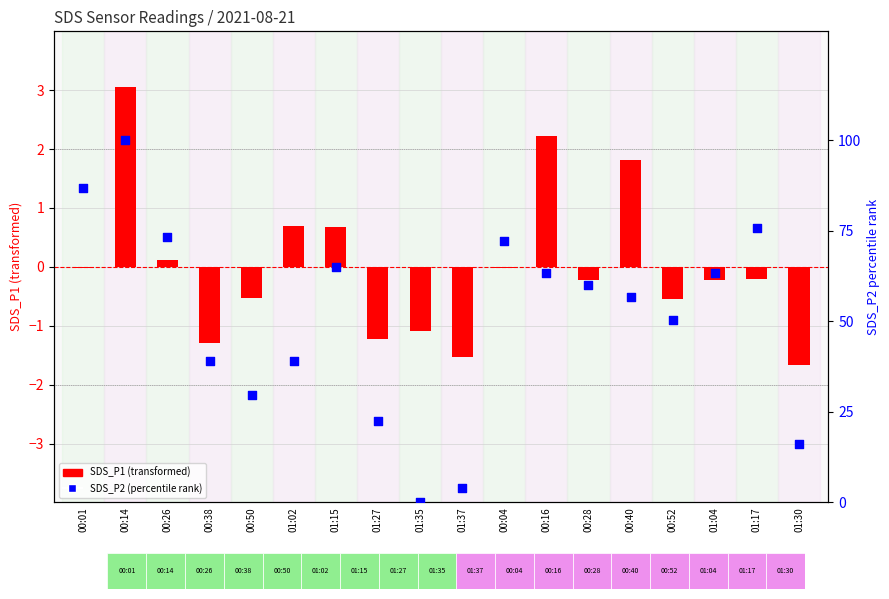

At how many categories does at least one series exceed 65?

5